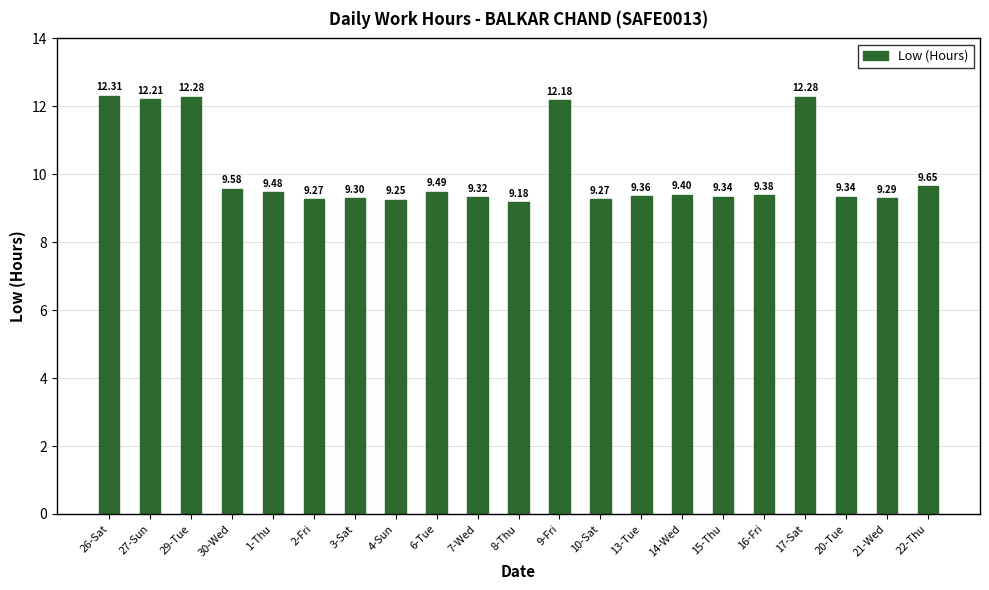

What is the change in value from 29-Tue to 22-Thu?

-2.6